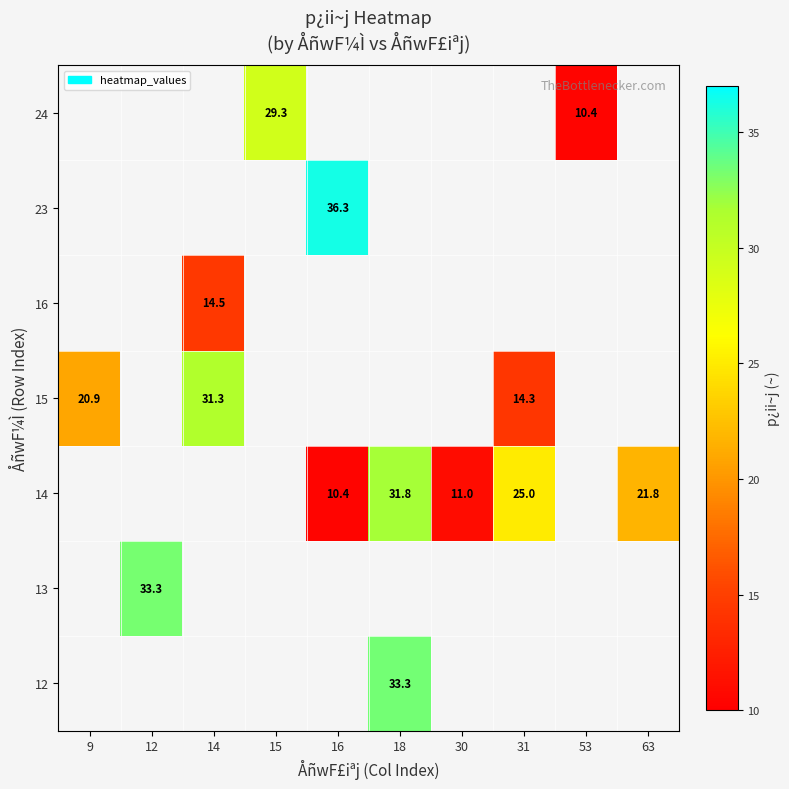

The 15 series shows 20.9 at 9. True or false?

True